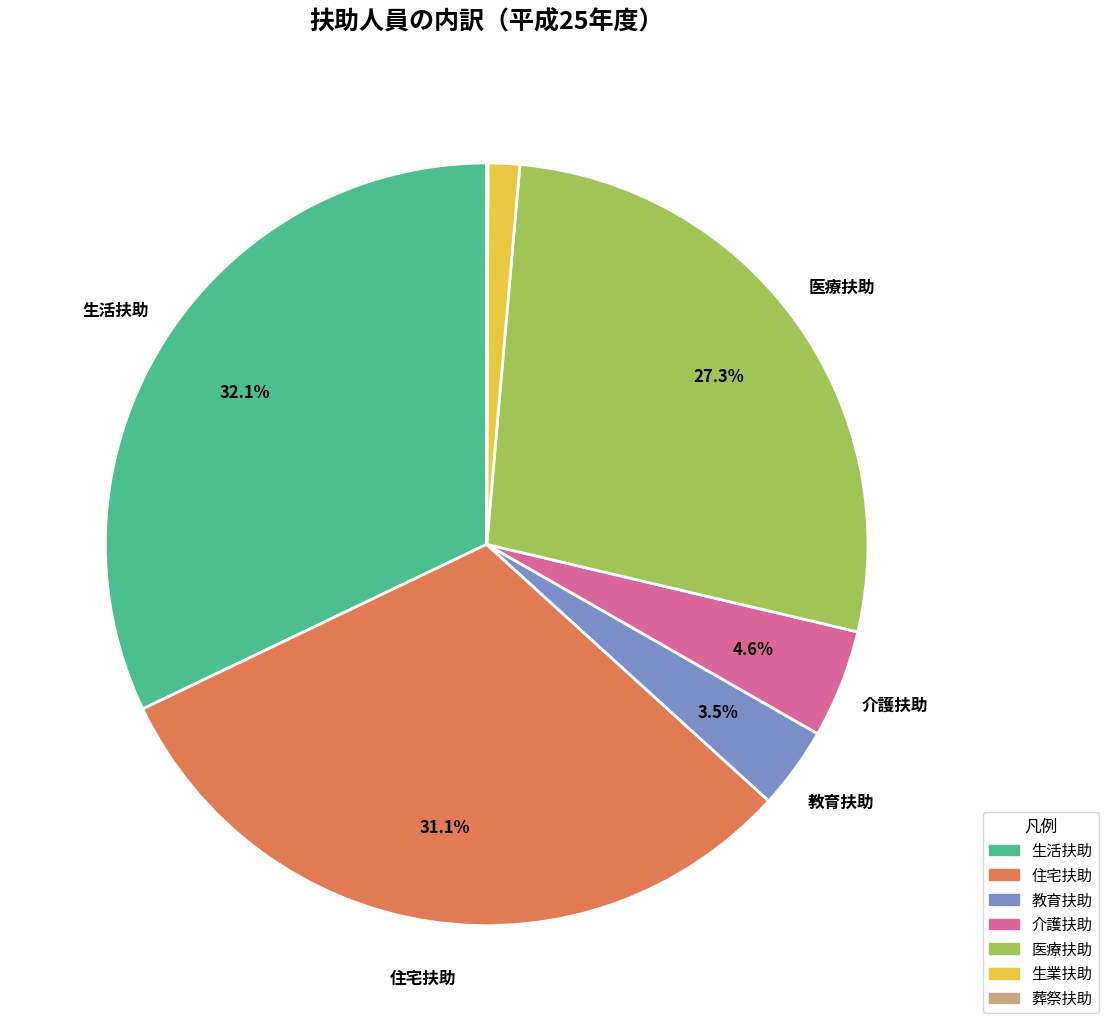

Which has a higher value, 生活扶助 or 介護扶助?

生活扶助